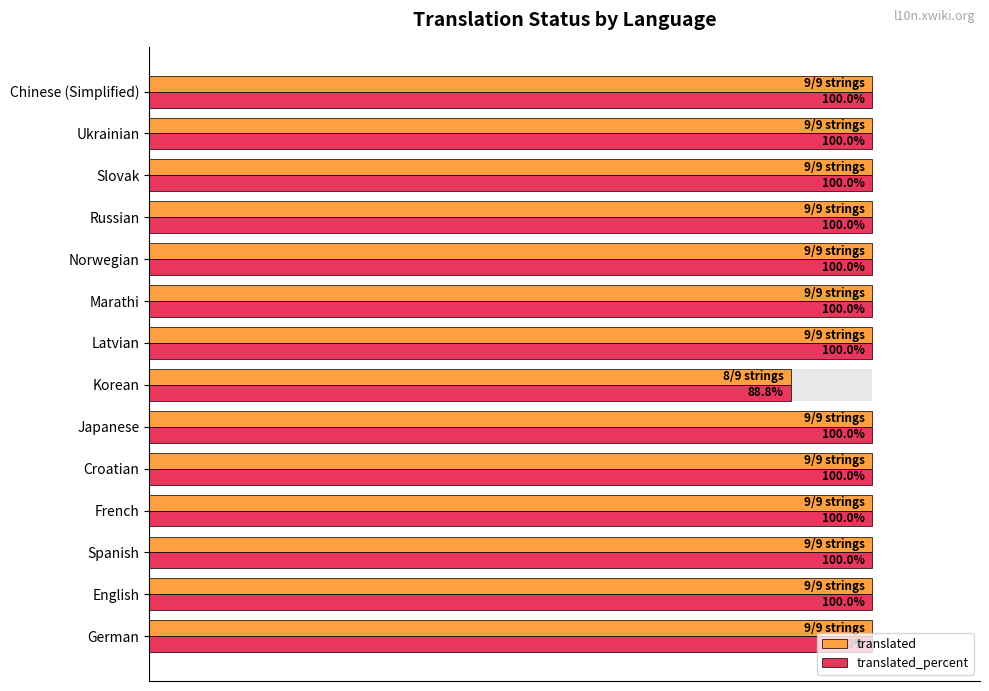

Rank the series at Croatian from lowest to highest value.

translated, translated_percent